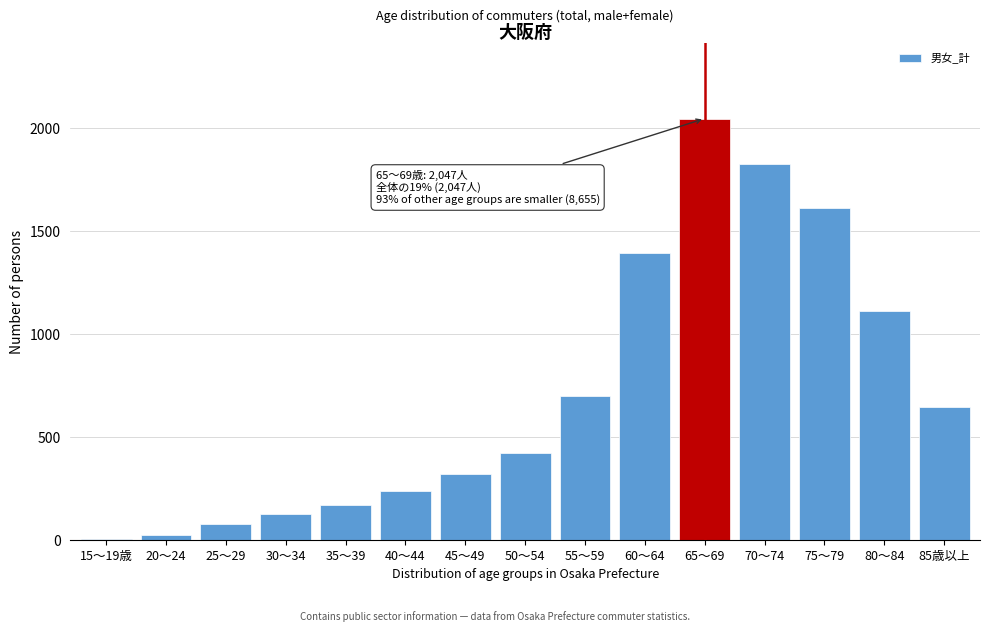

Reading right to left, extract all data points from this chart.

85歳以上=646	80～84=1111	75～79=1611	70～74=1824	65～69=2047	60～64=1393	55～59=699	50～54=421	45～49=319	40～44=237	35～39=167	30～34=126	25～29=76	20～24=23	15～19歳=2